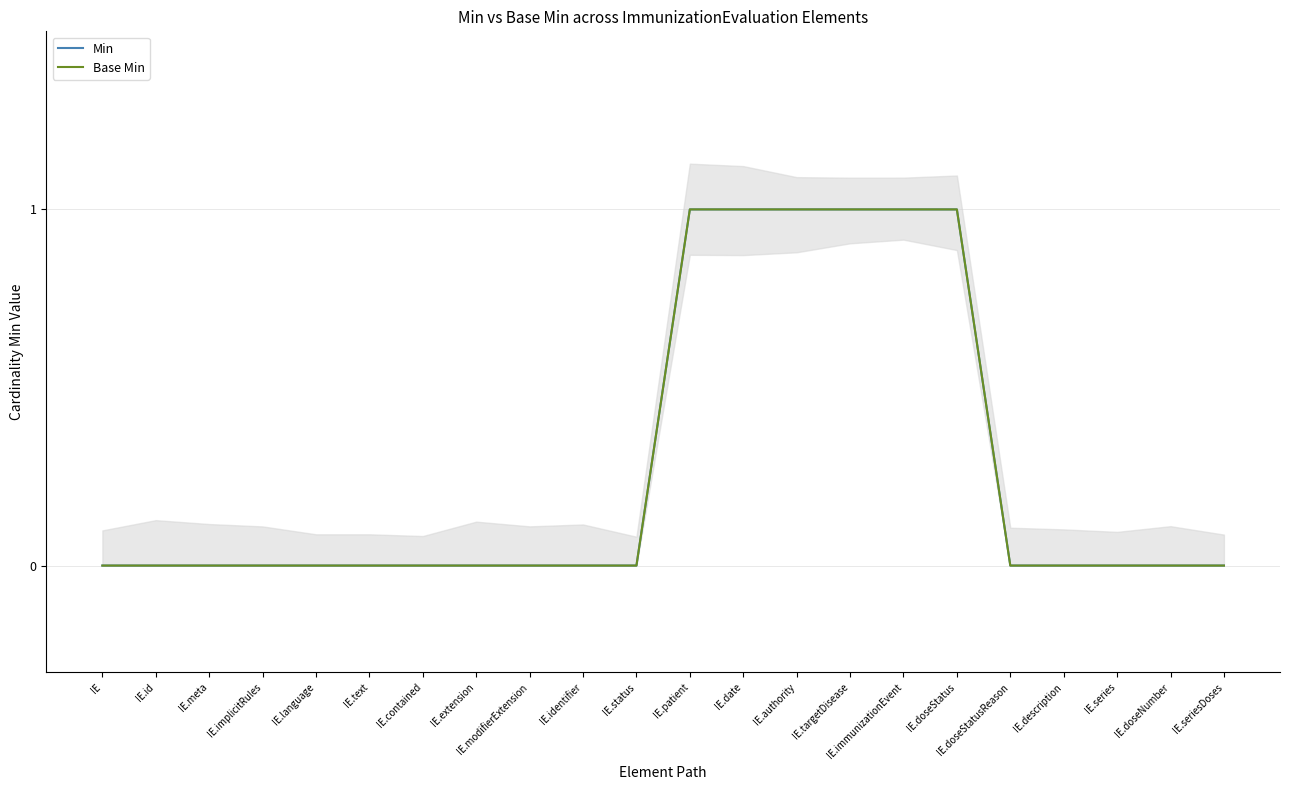

Count the number of data series in this chart.

2